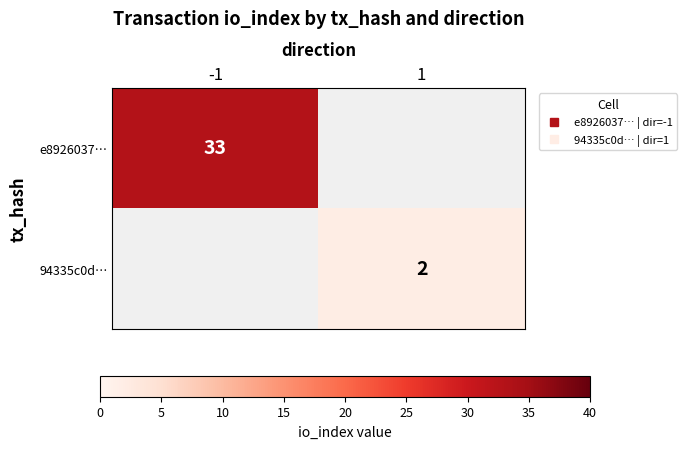

Rank the series by their average value, from lowest to highest.

e8926037…, 94335c0d…